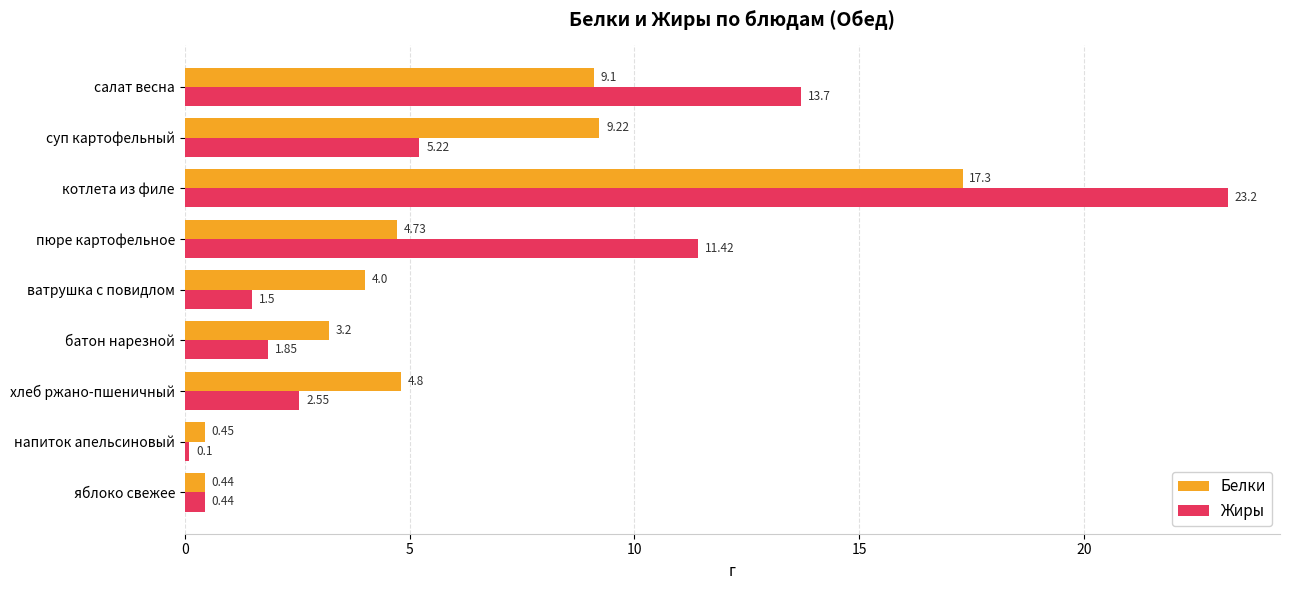

Which series has the largest range (max minus min)?

Жиры